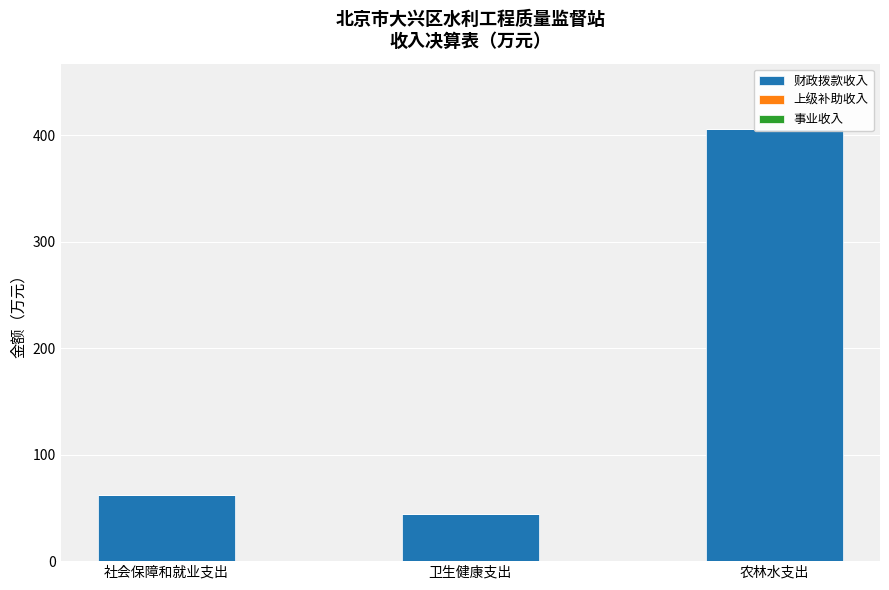

How many groups of bars are there?

3